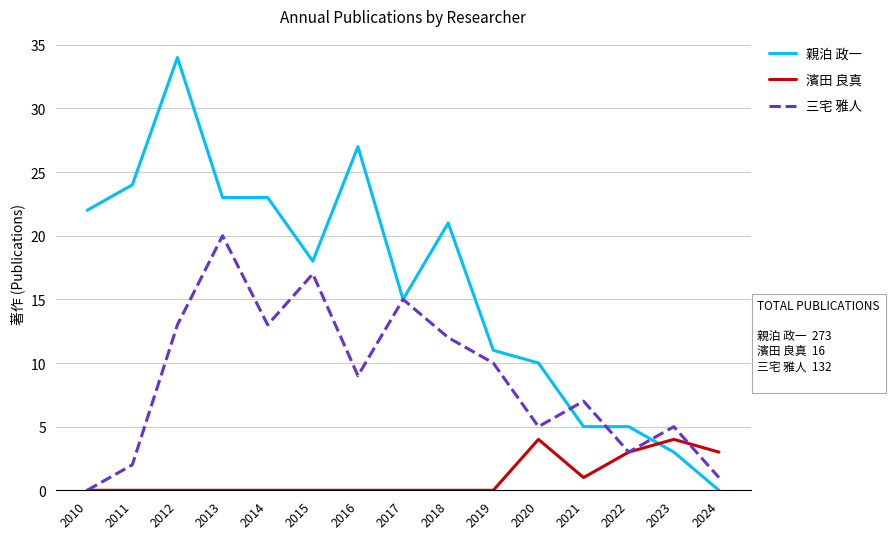

The 親泊 政一 series shows 18 at 2020. True or false?

False